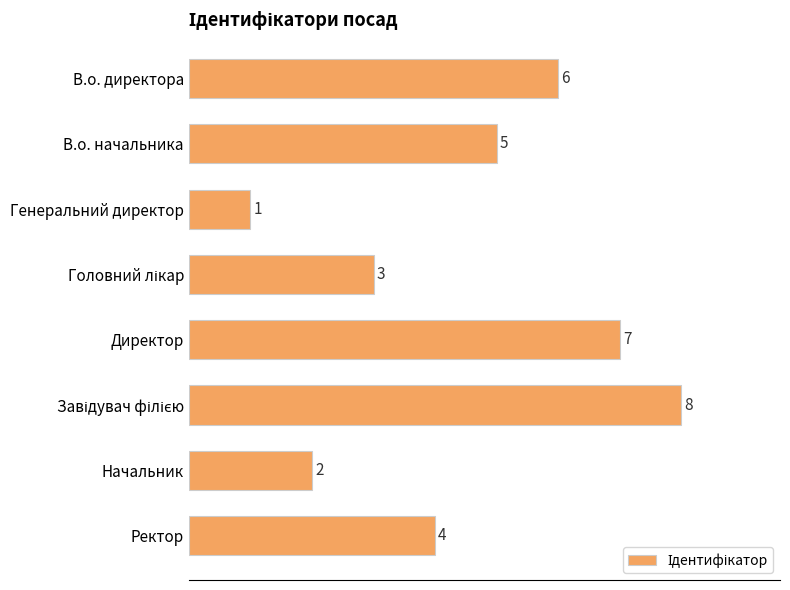

The value at Ректор is 1. True or false?

False